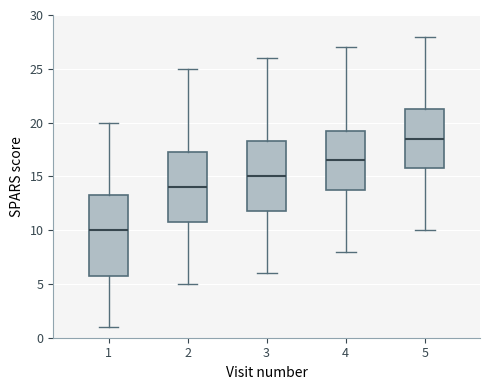

Reading left to right, transcribe this box plot: for each box, give where its median line is, the range the box spans, and where its two whiskers end, as read against the y-axis. The values are not printed on the chart, so give them approximately, as read against the axis.

1: median 10.0, box 6.0 to 13.5, whiskers 1.0 to 20.0
2: median 14.0, box 11.0 to 17.5, whiskers 5.0 to 25.0
3: median 15.0, box 12.0 to 18.5, whiskers 6.0 to 26.0
4: median 16.5, box 14.0 to 19.5, whiskers 8.0 to 27.0
5: median 18.5, box 16.0 to 21.5, whiskers 10.0 to 28.0